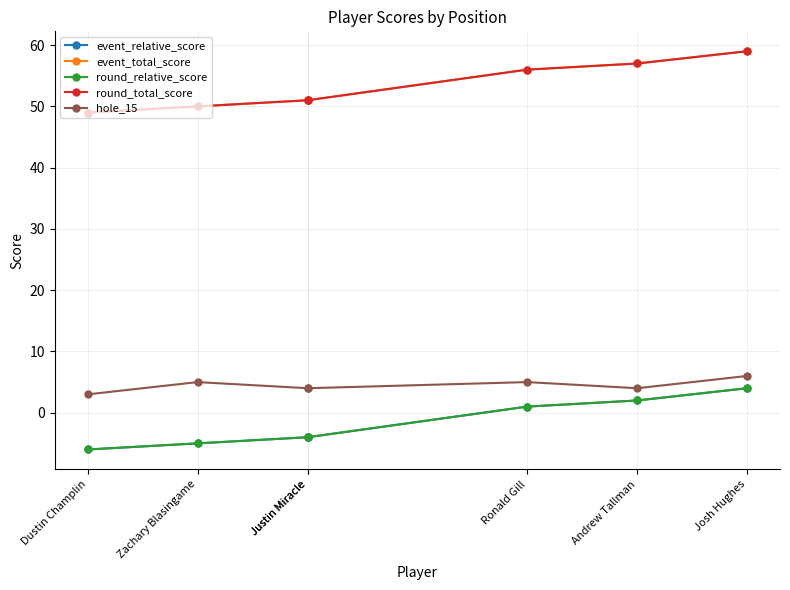

The round_total_score series shows 73 at Zachary Blasingame. True or false?

False